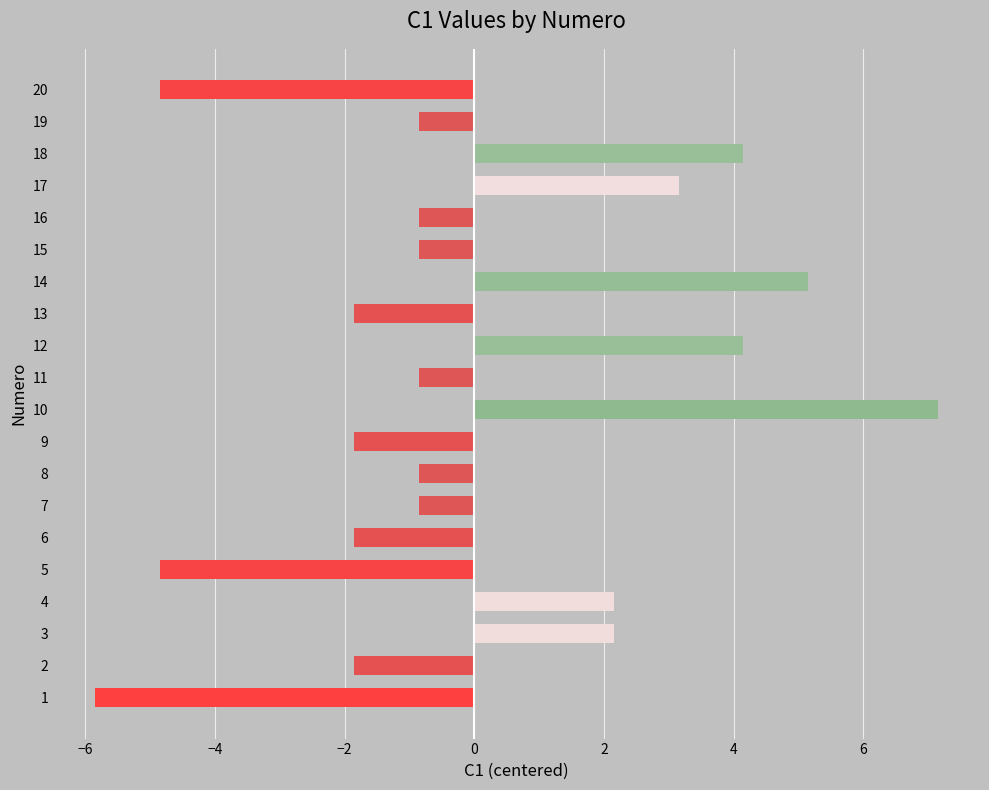

How many values exceed 0?

7